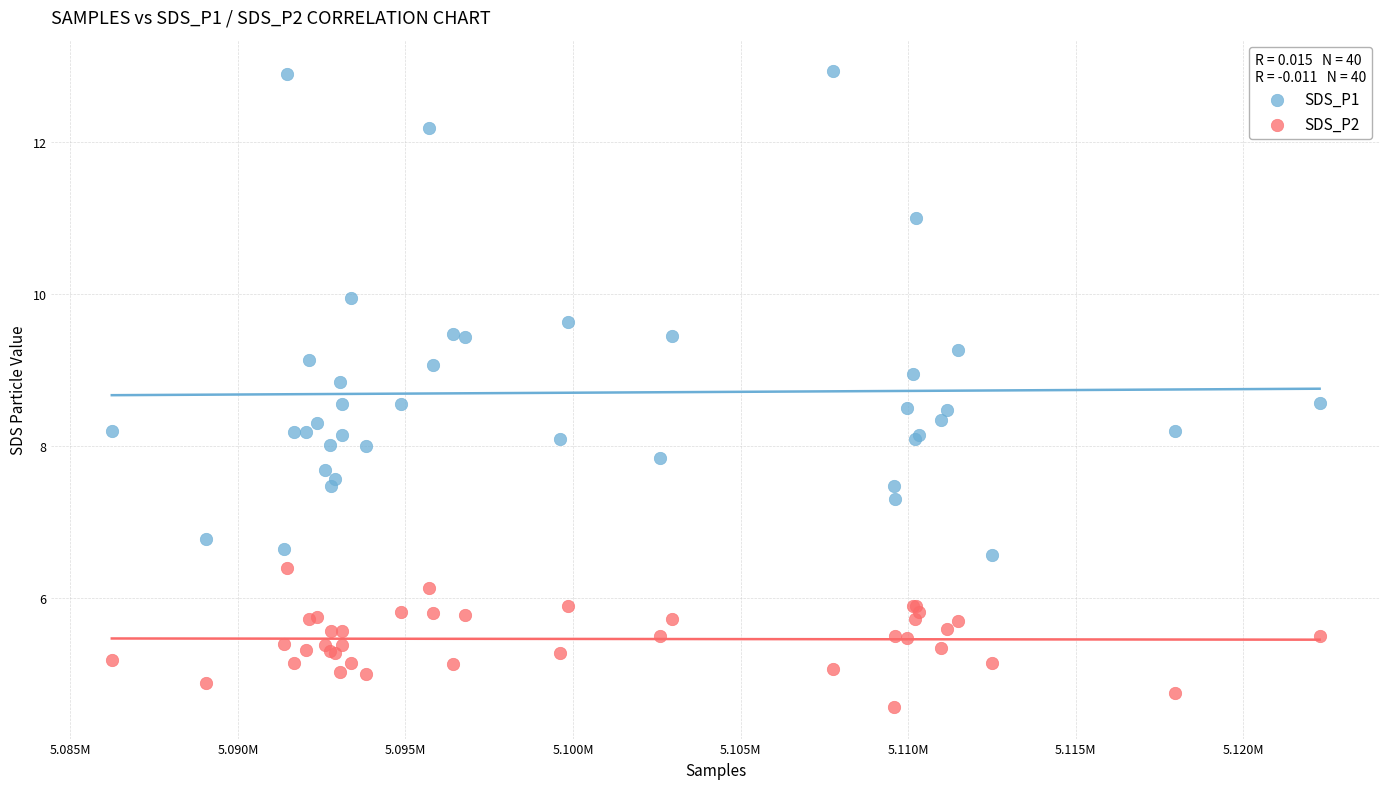

What are all the series names shown in the legend?

SDS_P1, SDS_P2